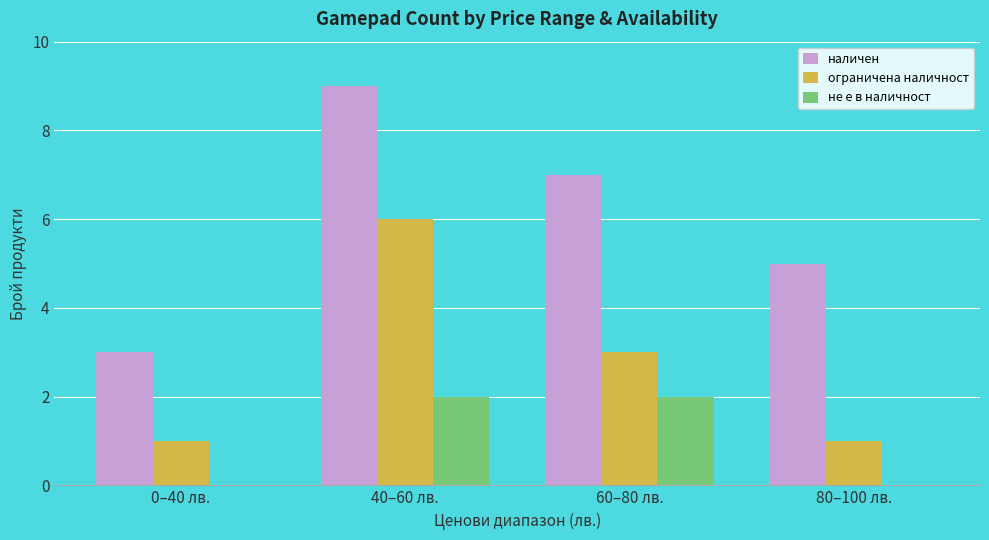

Between 40–60 лв. and 60–80 лв., which series saw the biggest shift?

ограничена наличност